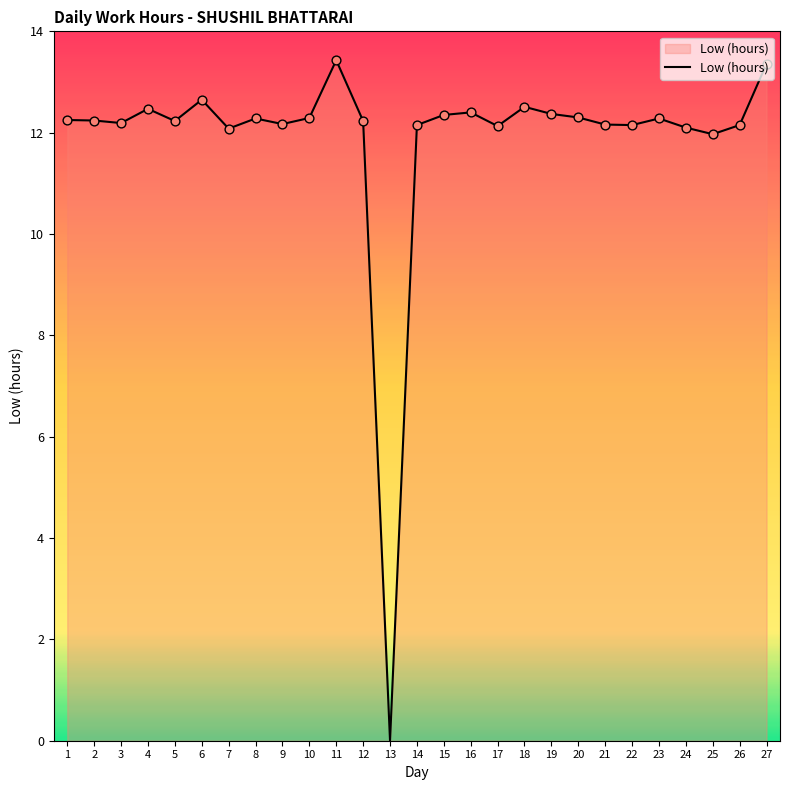

Approximately how many times larger is the value at 8 compared to 16?

1.0